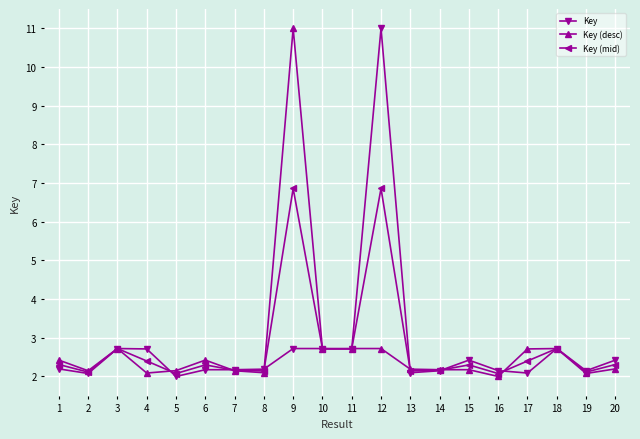

Which series changed the most between 1 and 11?

Key